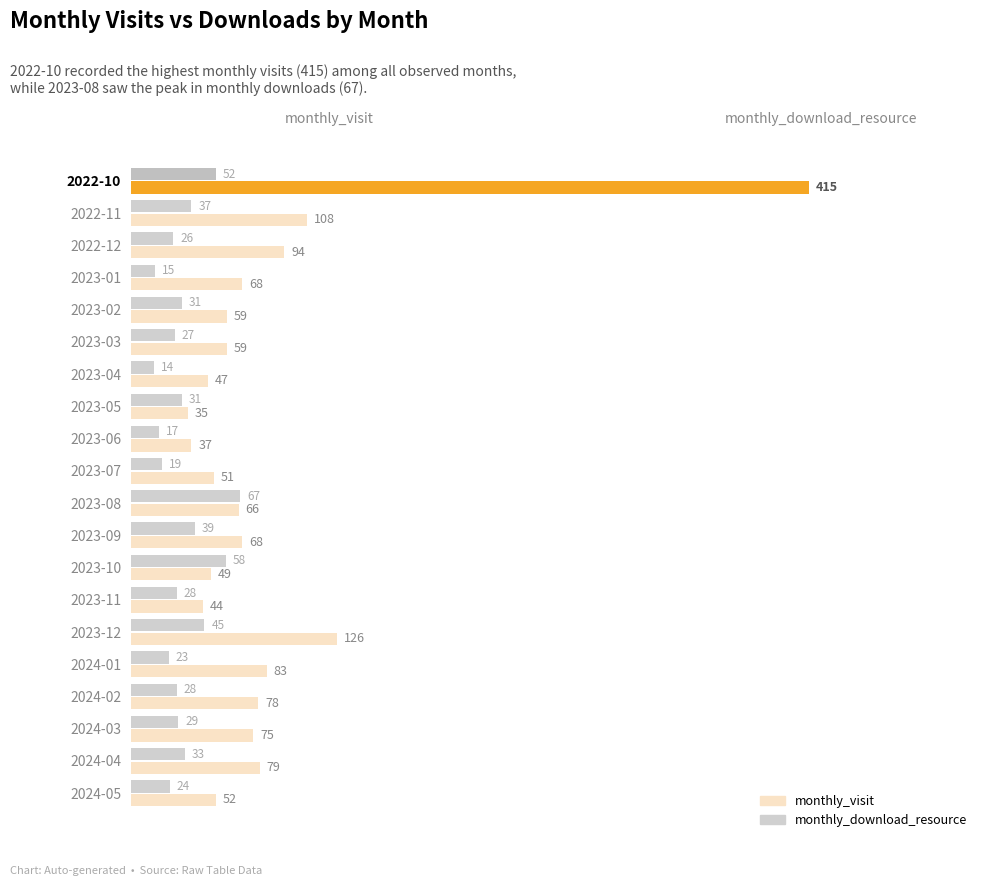

What is the sum of all monthly_download_resource values?

643